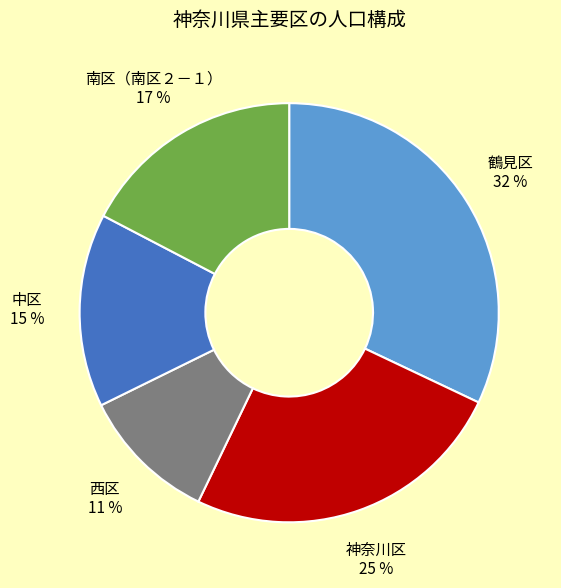

Rank the categories by value from lowest to highest.

西区, 中区, 南区（南区２－１）, 神奈川区, 鶴見区